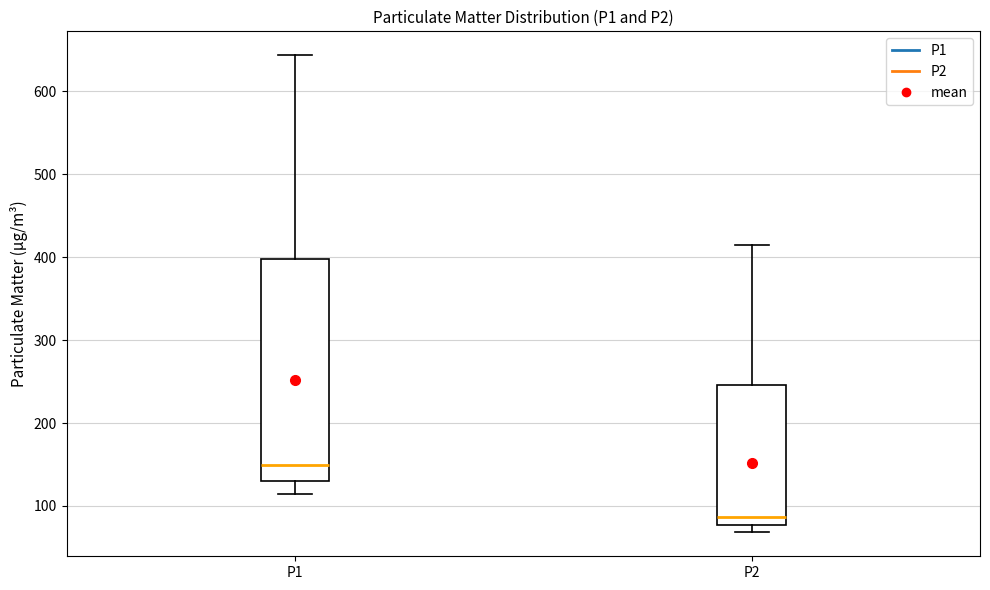

Reading left to right, read every box against the y-axis: the position of its median line, the range the box covers, and the ends of its whiskers. The values are not printed on the chart, so give them approximately, as read against the axis.

P1: median 150, box 130 to 400, whiskers 110 to 640
P2: median 90, box 80 to 250, whiskers 70 to 410